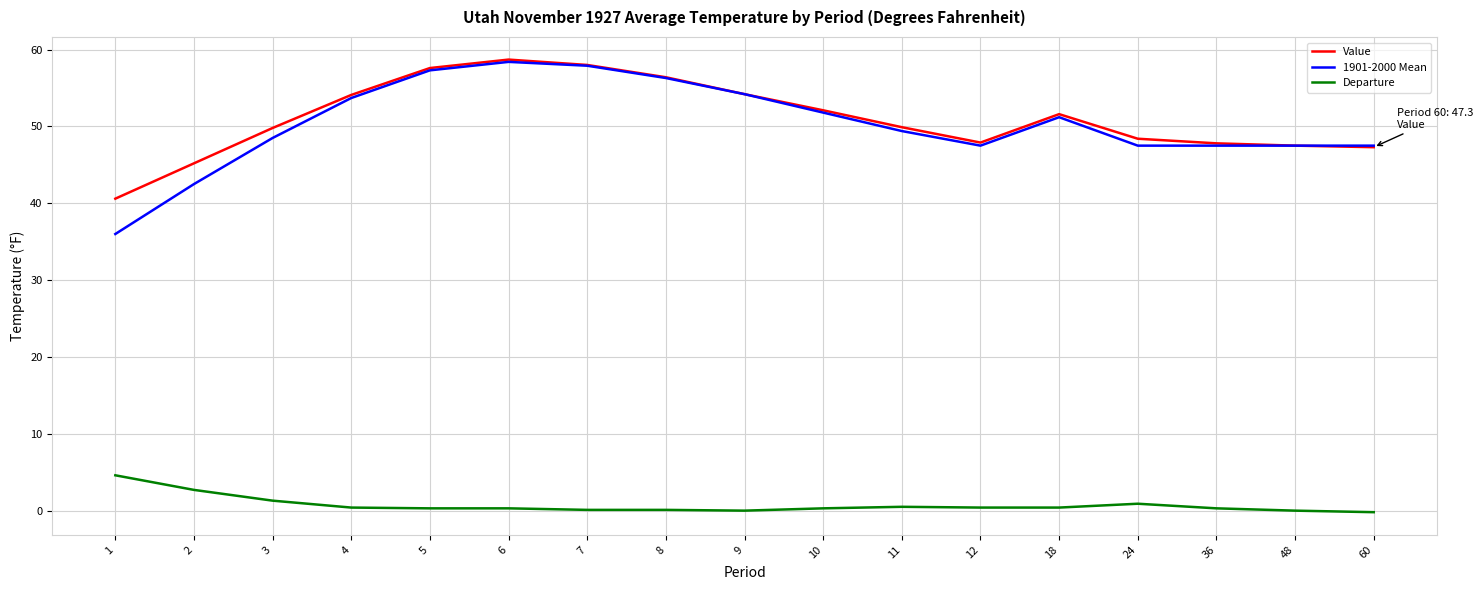

What is the difference between the maximum and minimum values in the Value series?

18.1